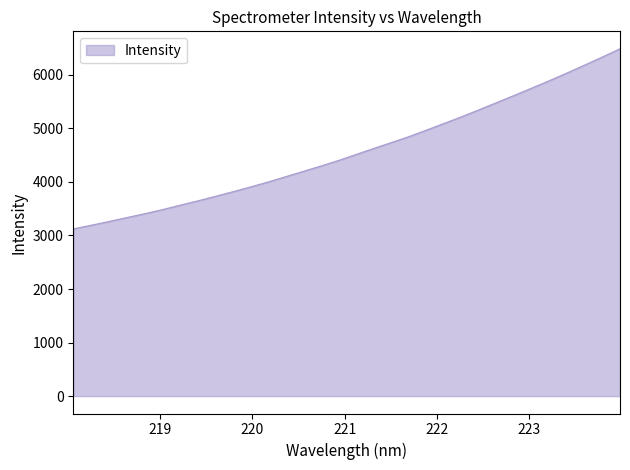

Count the number of values greater than 4510.

16